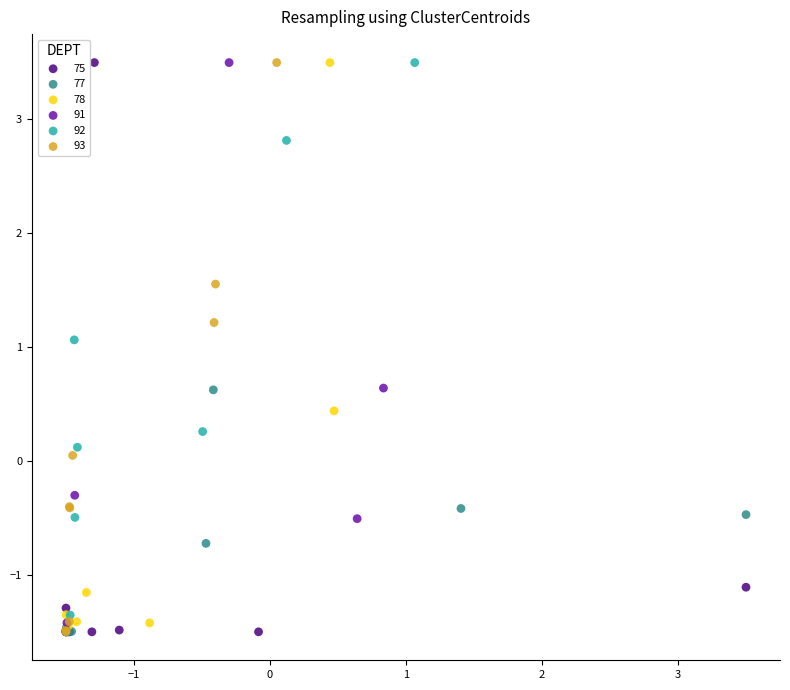

What are all the series names shown in the legend?

75, 77, 78, 91, 92, 93